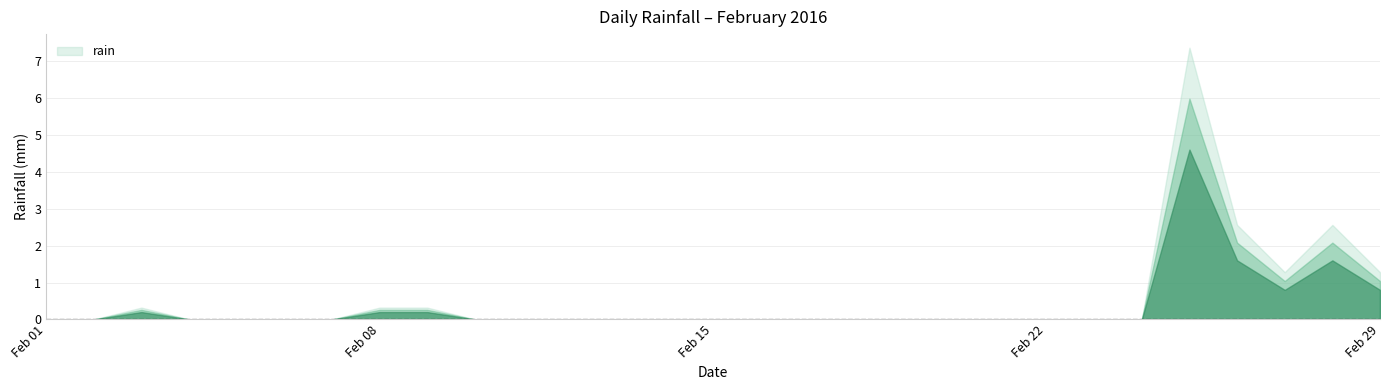

What is the change in value from 2016-02-24 to 2016-02-29?

+0.8